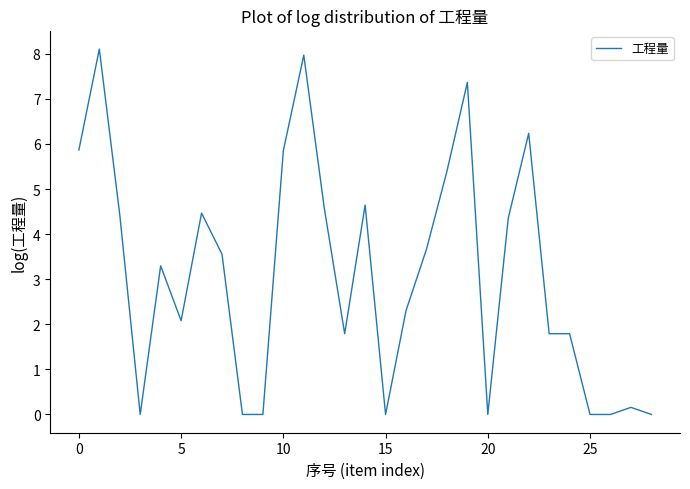

What is the maximum value shown in the chart?

8.1